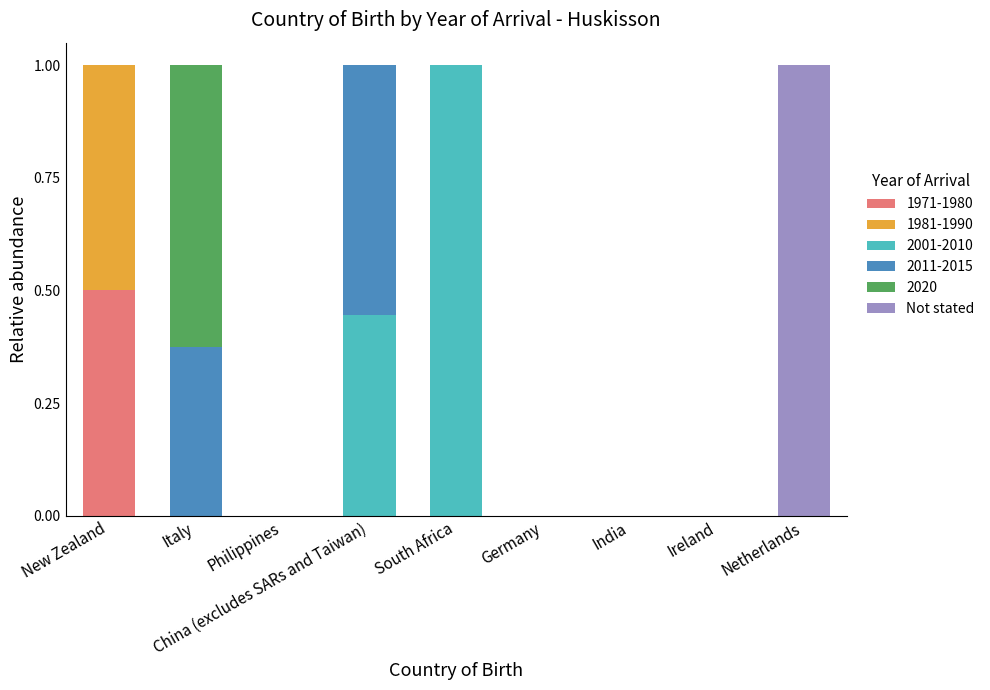

What is the maximum value for 1971-1980?

0.5